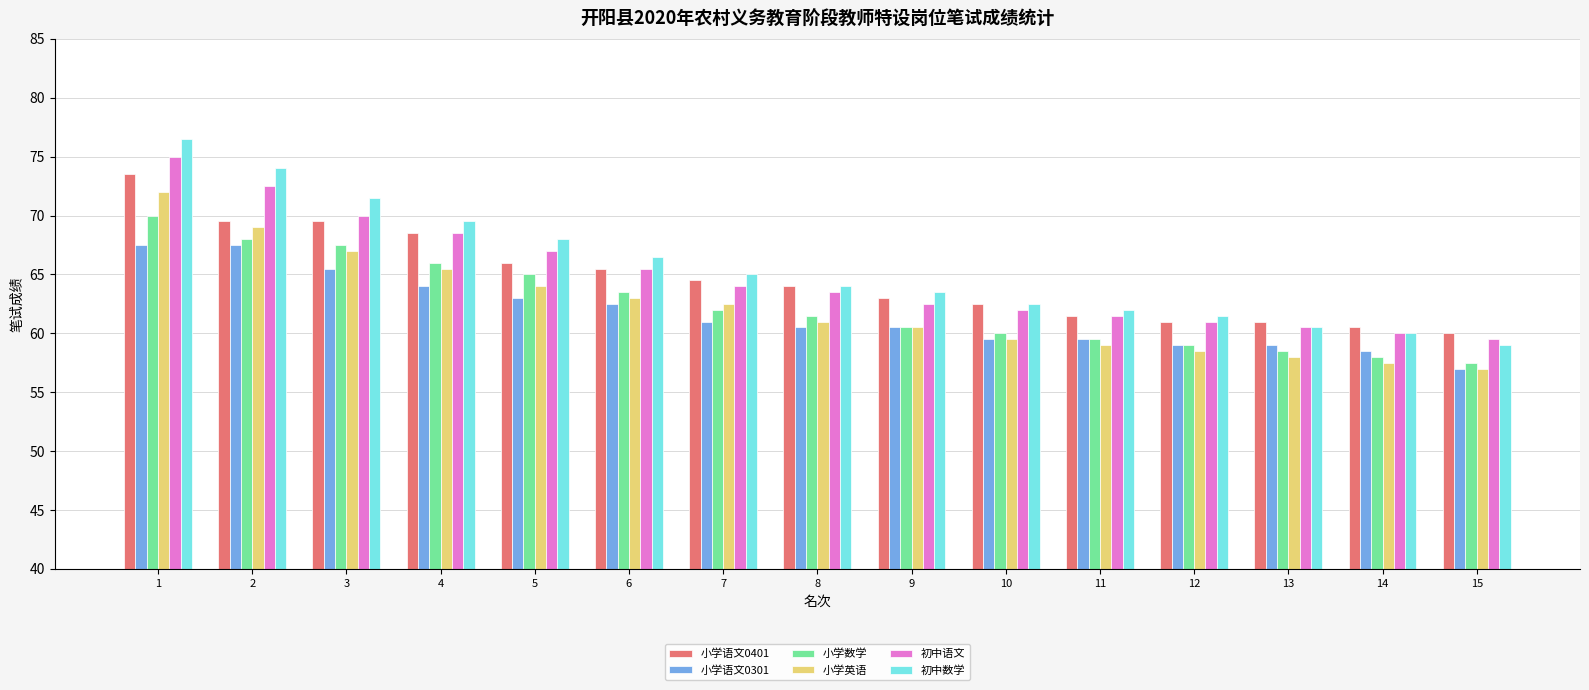

Which category has the lowest value in the 小学英语 series?

15